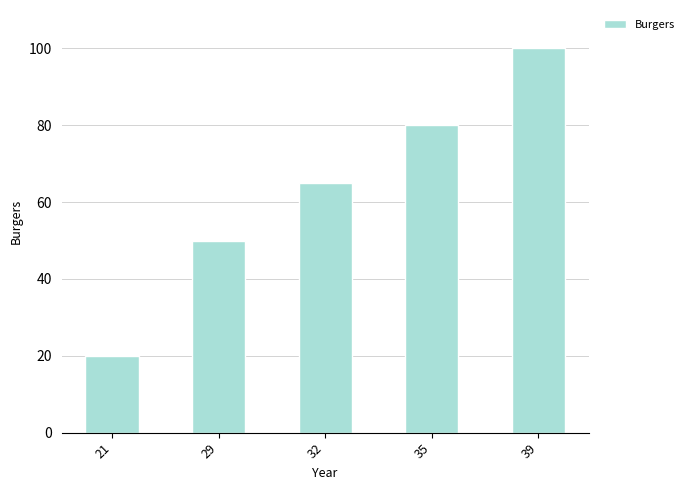

What is the average value?

63